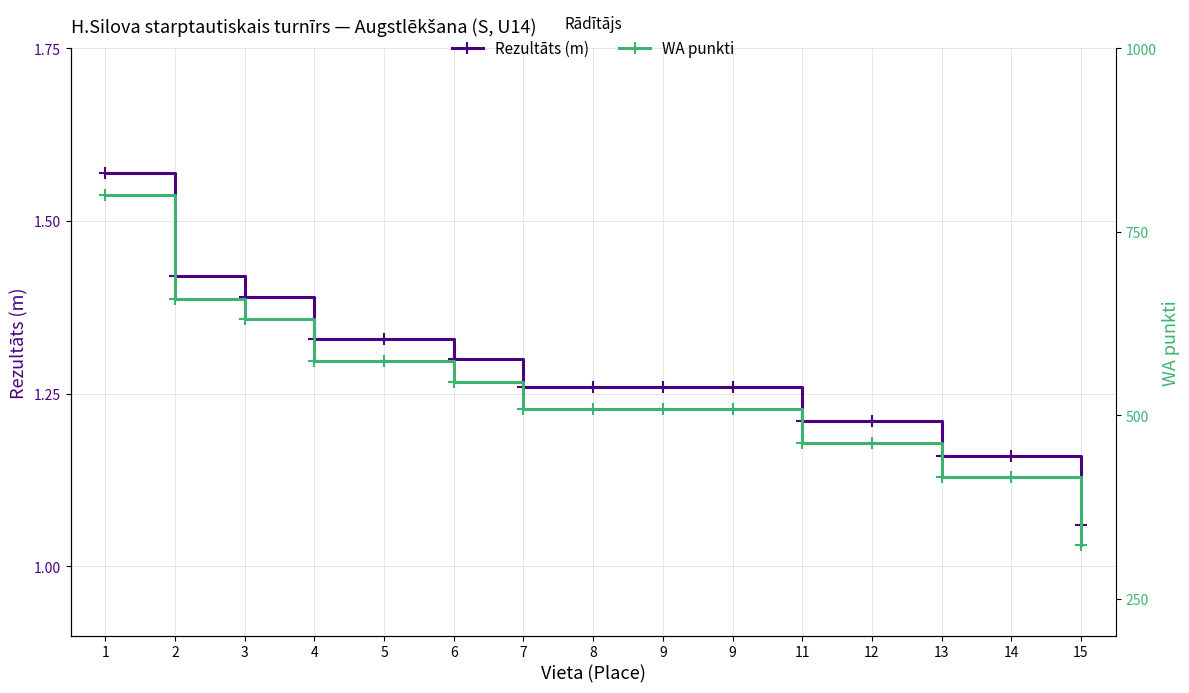

List the series in order of their overall mean, lowest first.

Rezultāts (m), WA punkti